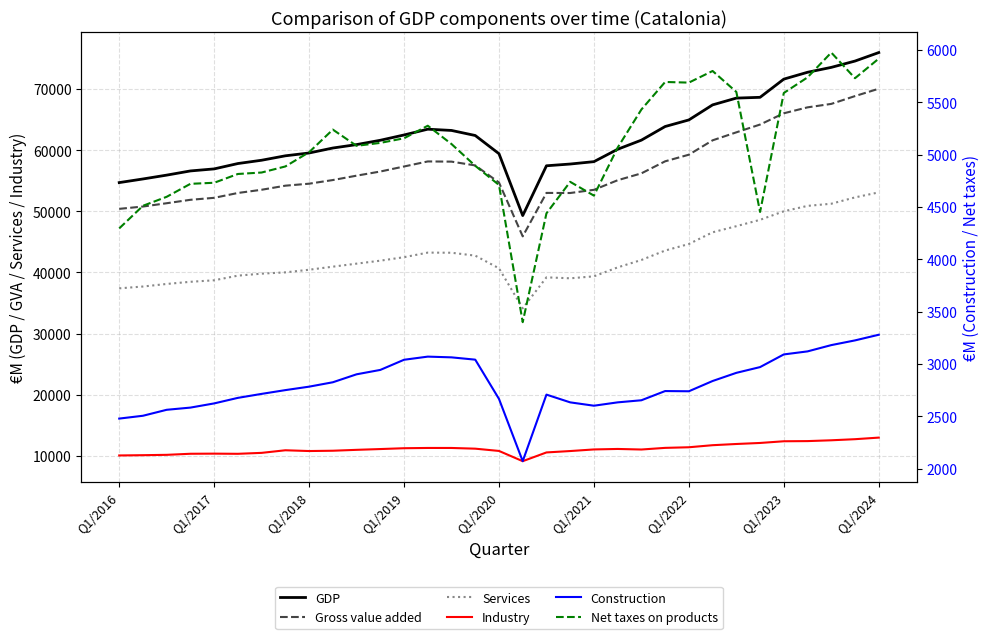

What is the sum of all Gross value added values?

1887516